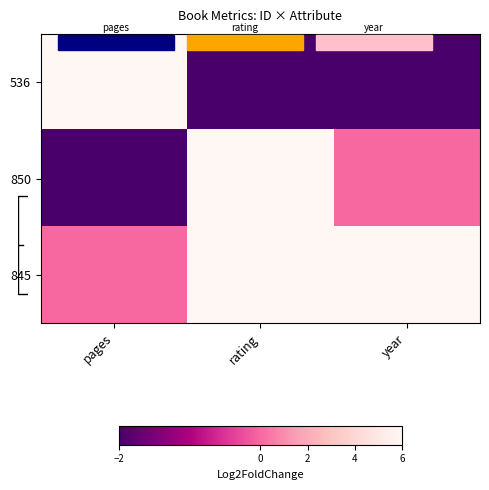

Reading left to right, list all the values displayed in this chart.

536: pages=6	rating=-2	year=-2
850: pages=-2	rating=6	year=0
845: pages=0	rating=6	year=6